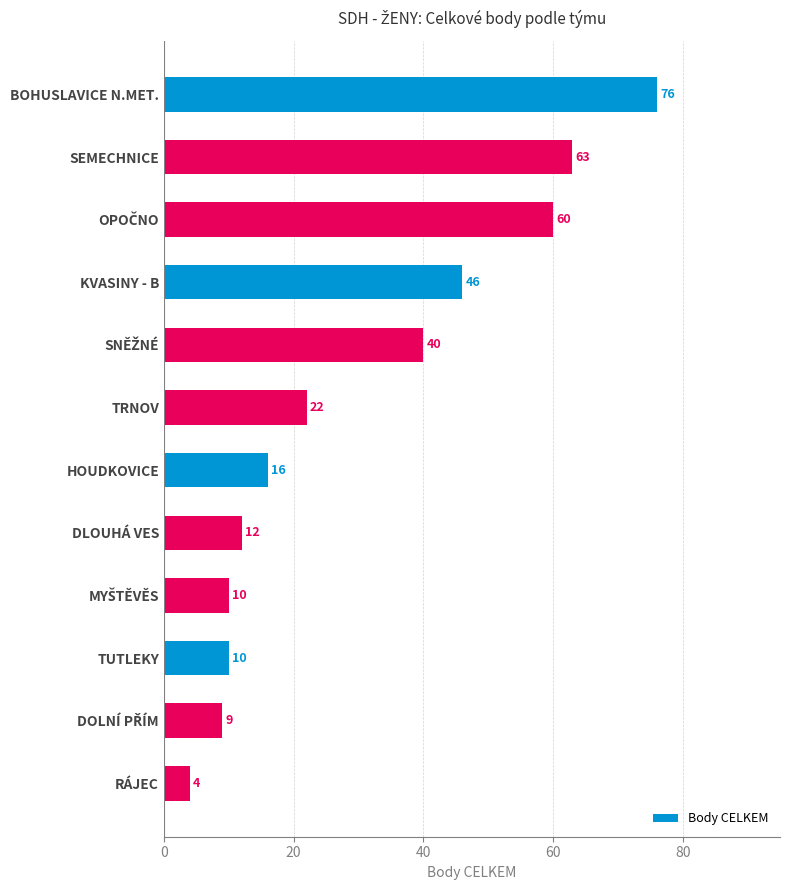

What is the label of the 12th bar from the bottom?

BOHUSLAVICE N.MET.